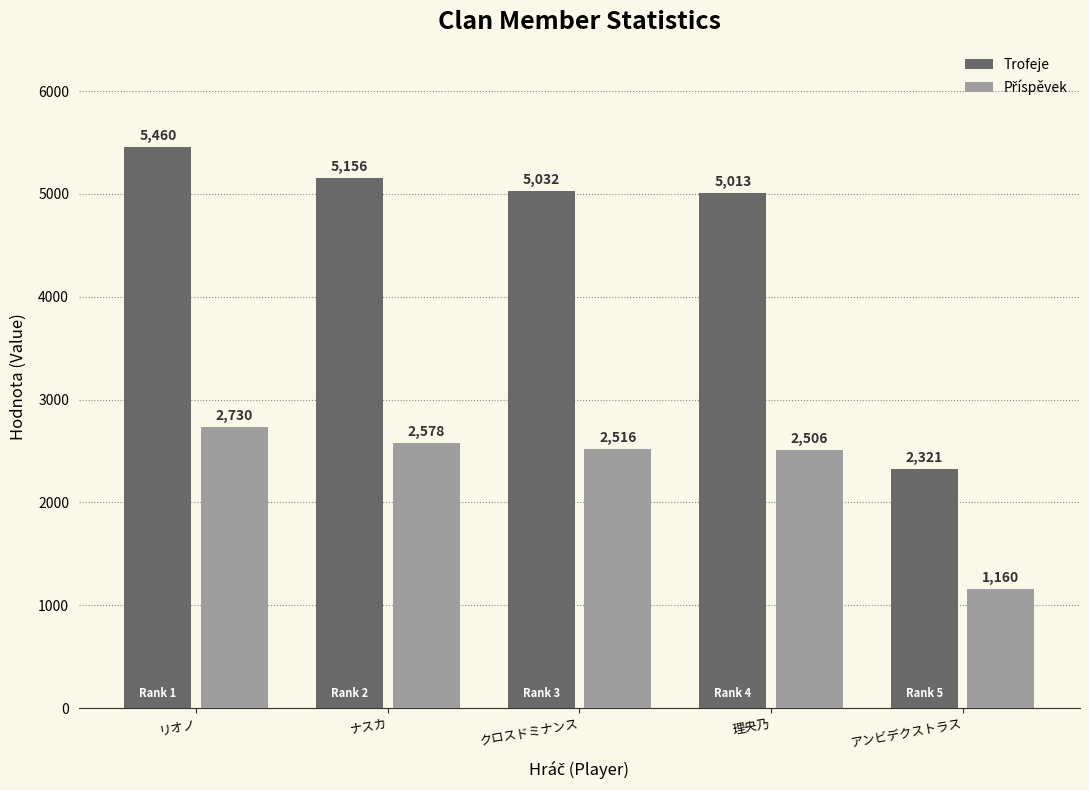

What position from the left is リオノ?

1